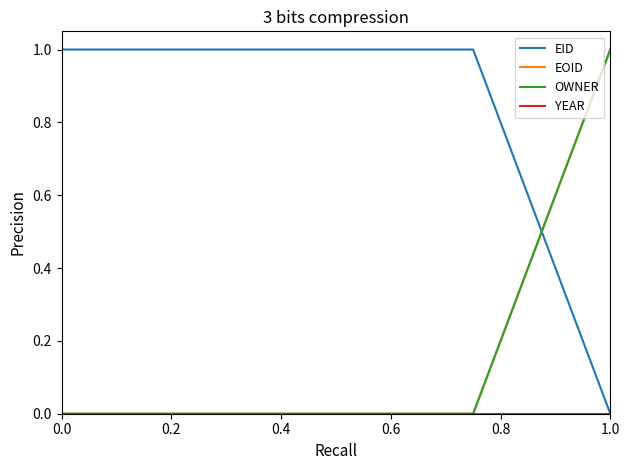

Does the chart display data point markers on the line(s)?

No